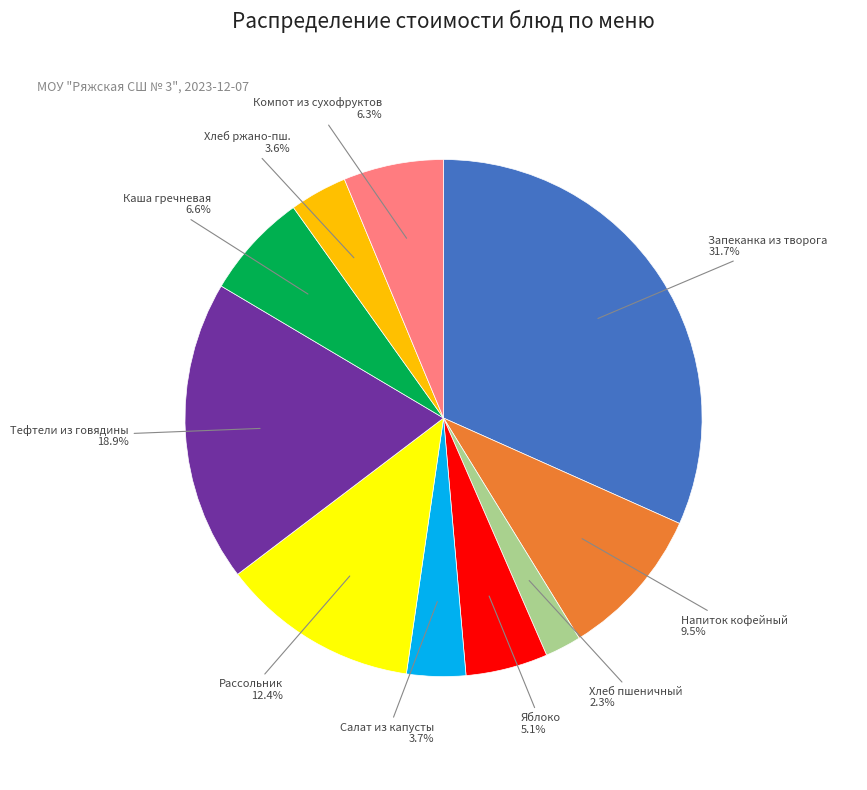

Does any single category account for the majority?

No